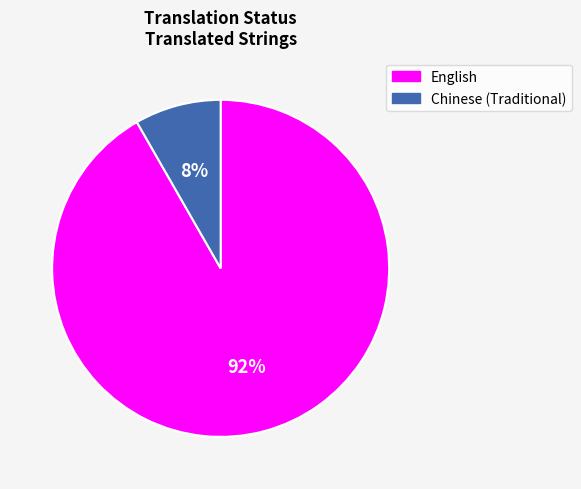

To the nearest percent, what is the combined percentage of Chinese (Traditional) and English?

100%